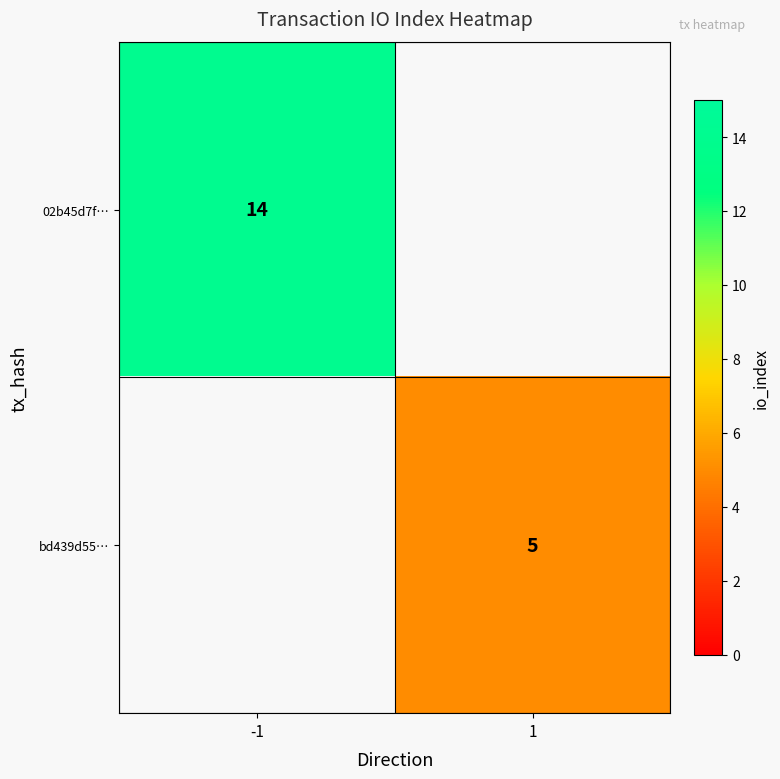

Is it true that 02b45d7f… equals 14 at -1?

True